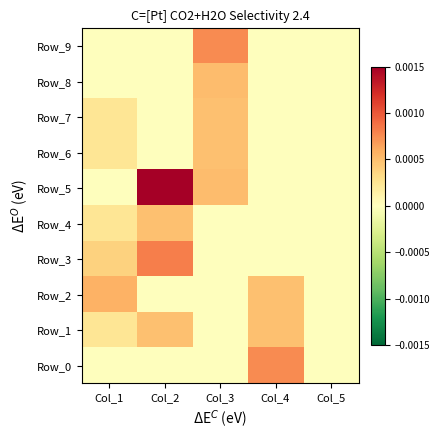

At how many categories does at least one series exceed 0?

4